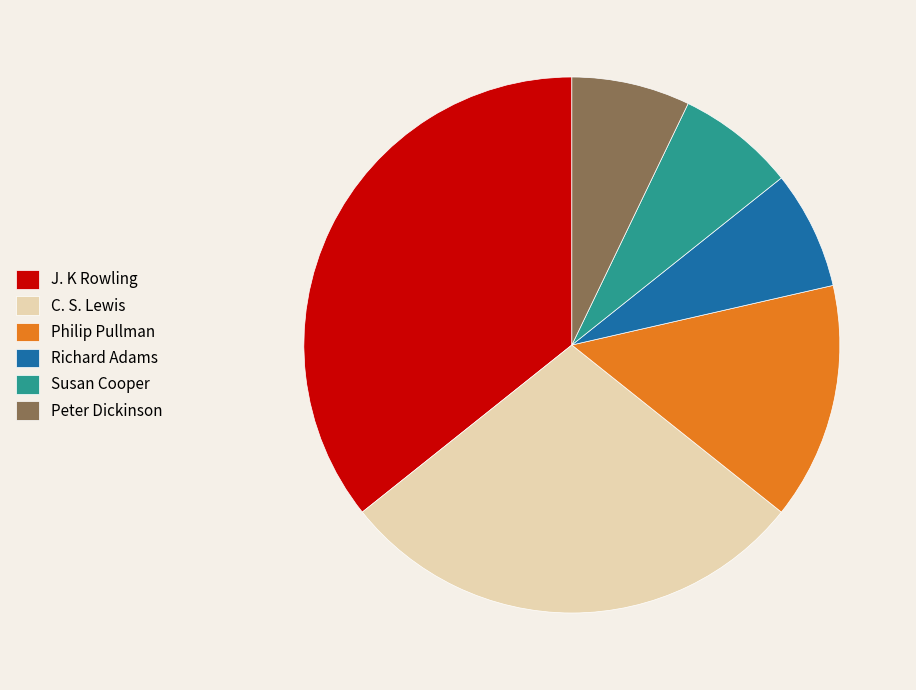

Which category has the biggest portion of the pie?

J. K Rowling